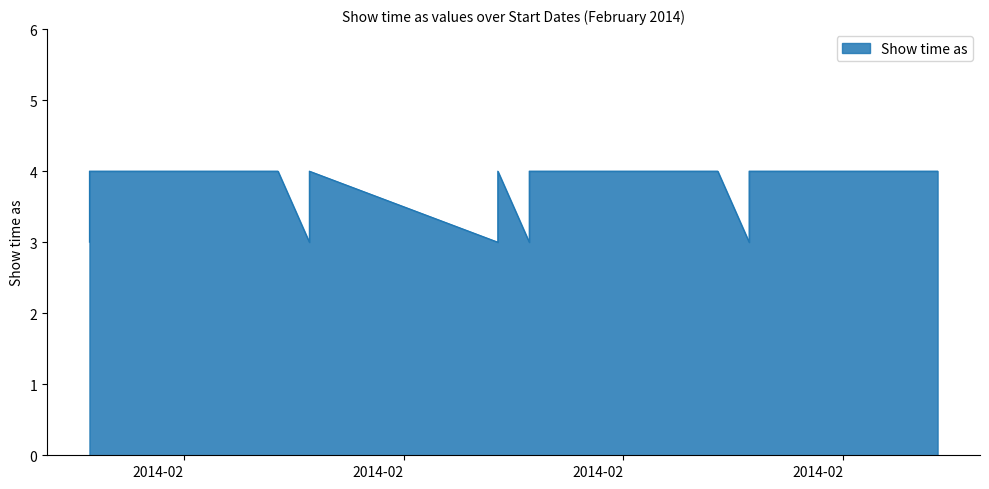

Rank the categories by value from lowest to highest.

2/1/2014, 2/1/2014, 2/8/2014, 2/14/2014, 2/15/2014, 2/15/2014, 2/22/2014, 2/1/2014, 2/7/2014, 2/8/2014, 2/14/2014, 2/15/2014, 2/21/2014, 2/22/2014, 2/28/2014